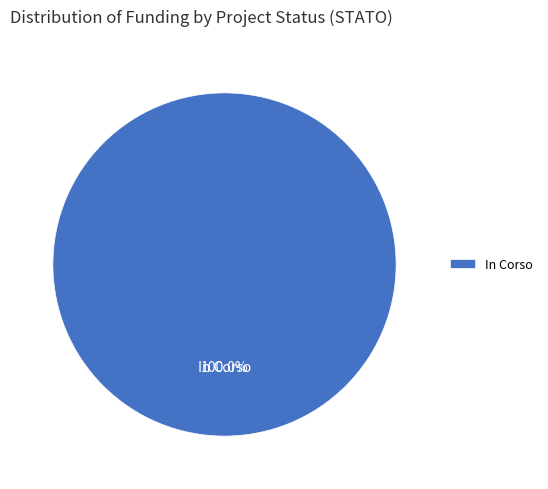

Which category accounts for the majority?

In Corso